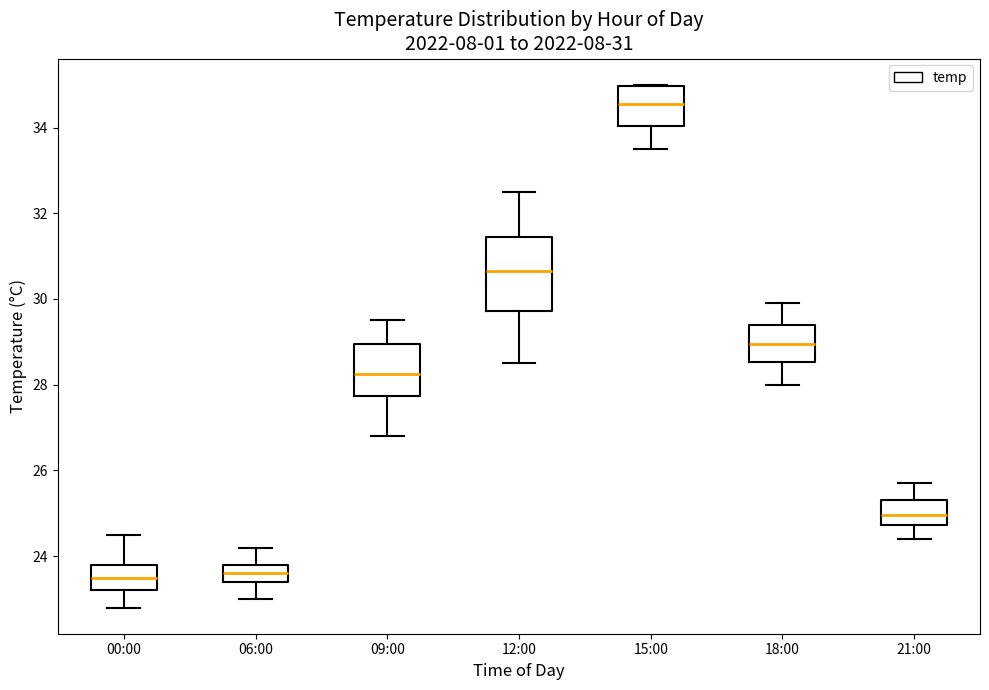

Comparing the boxes themselves (not the whiskers), which one is the tallest?

12:00